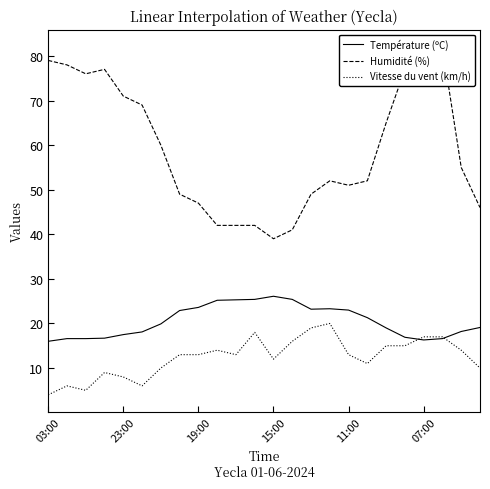

Where does the Température (ºC) series first go above 19?

6